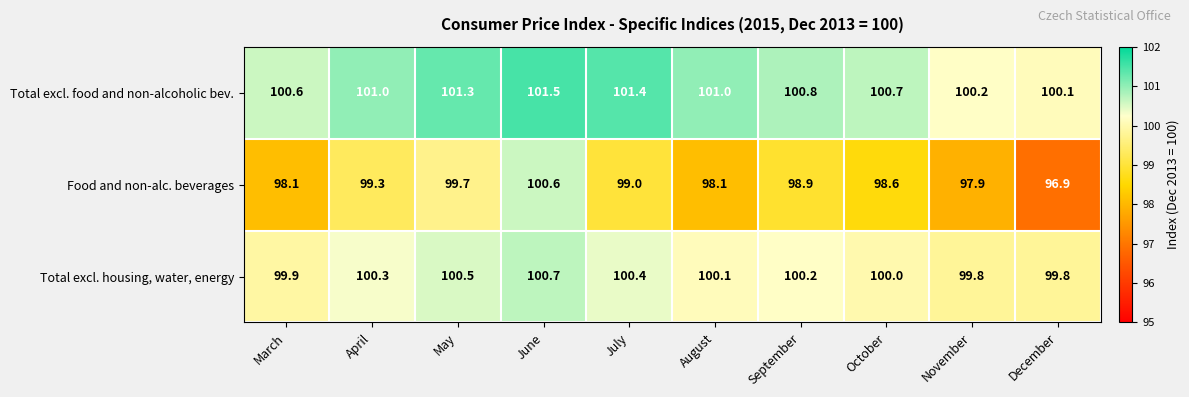

At which category is the sum across all series the highest?

June